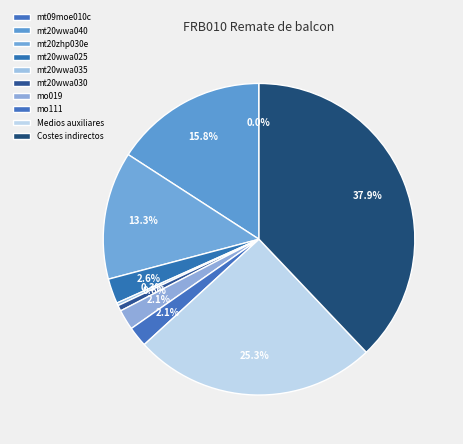

Which category has the biggest portion of the pie?

Costes indirectos